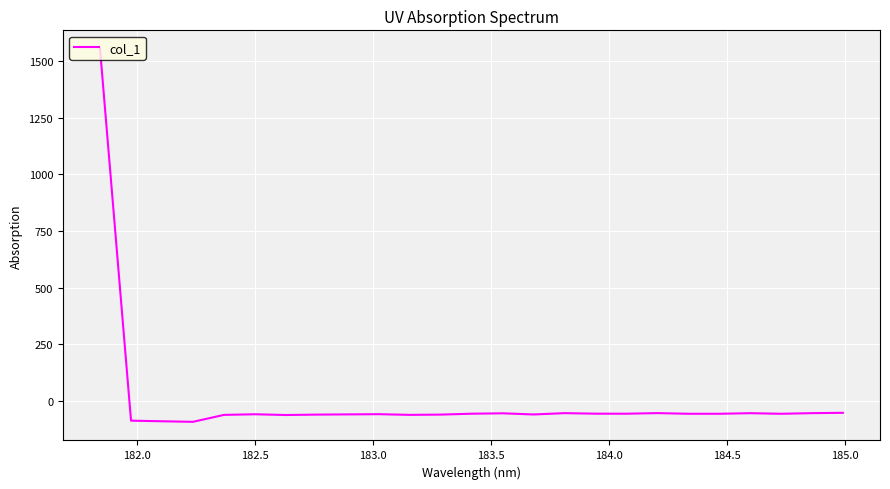

Count the number of categories in the chart.

25